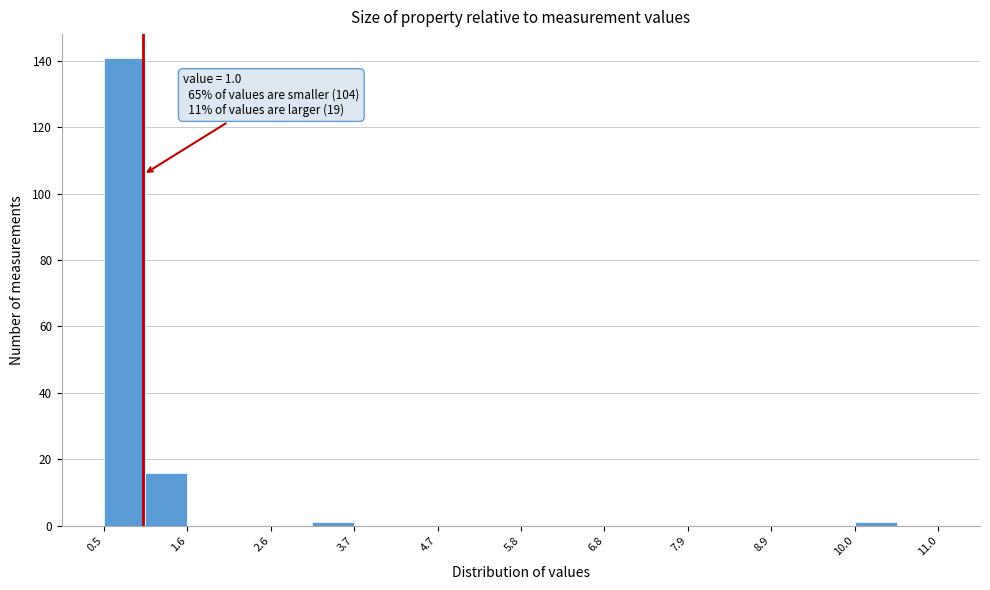

Around what value on the x-axis is the tallest bar? Give the approximate position of its centre, as read against the axis.

0.8